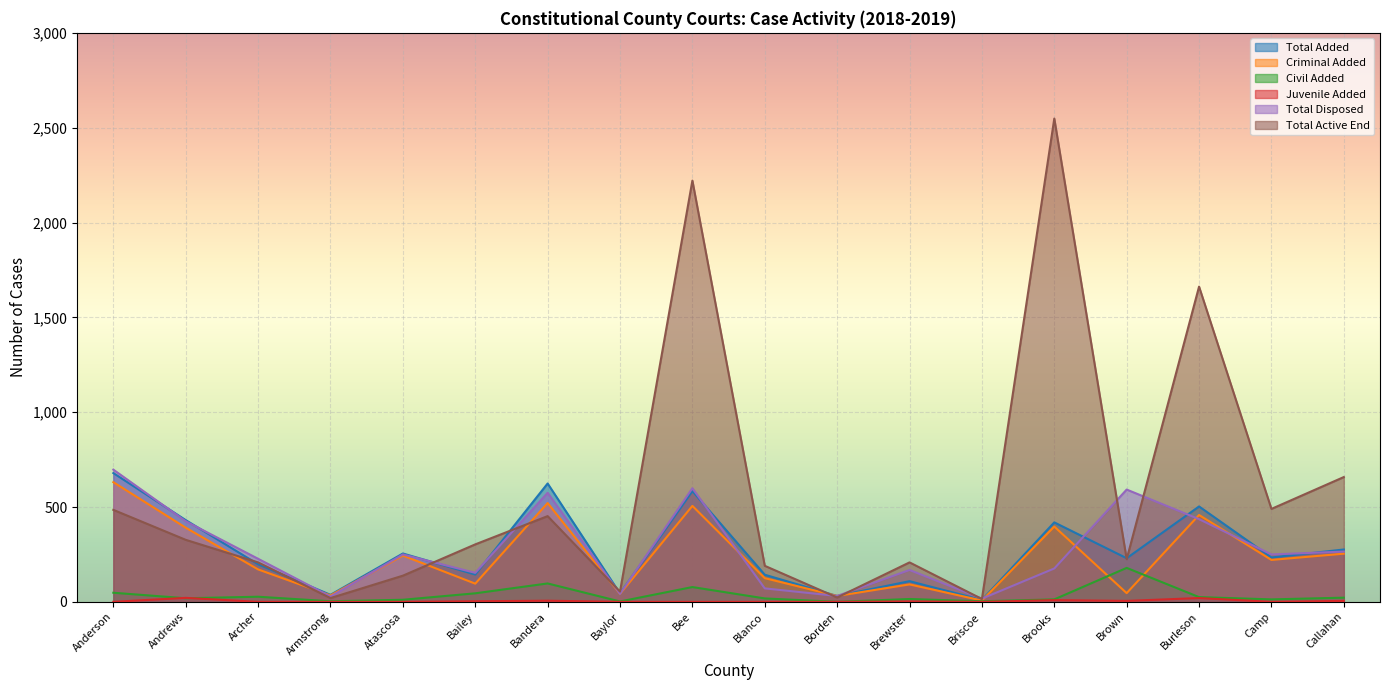

What is the total value across all series at Camp?

1208